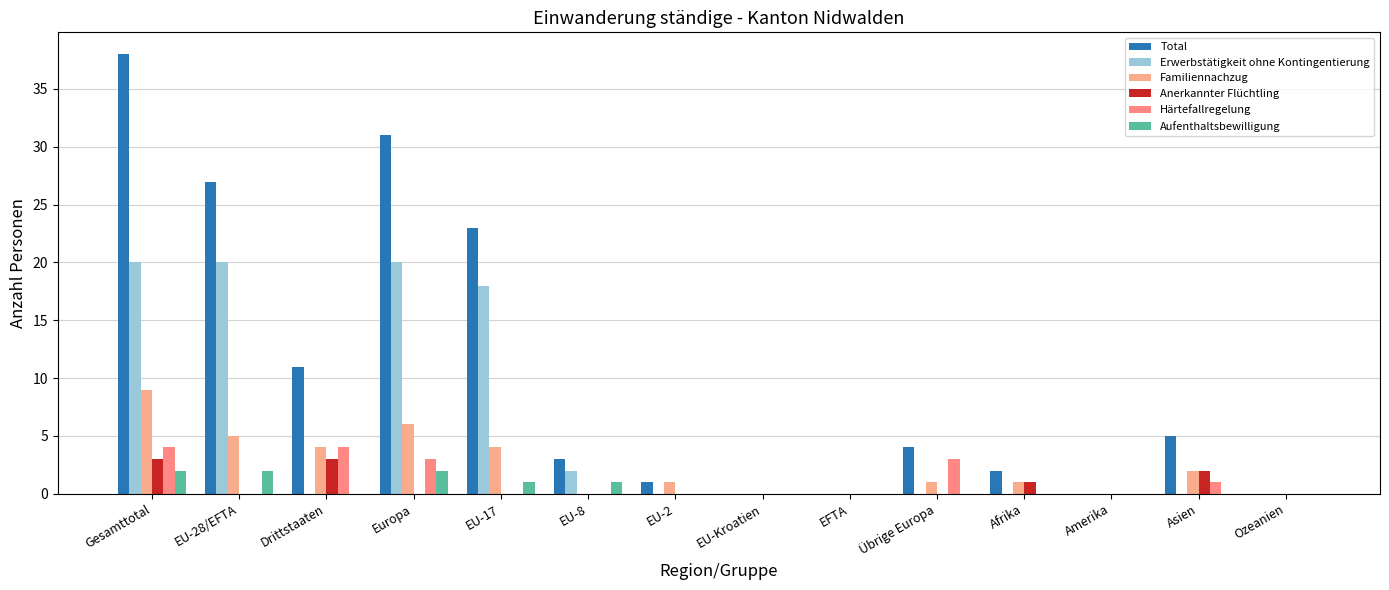

Is the value of Total at Gesamttotal greater than the value of Anerkannter Flüchtling at Afrika?

Yes